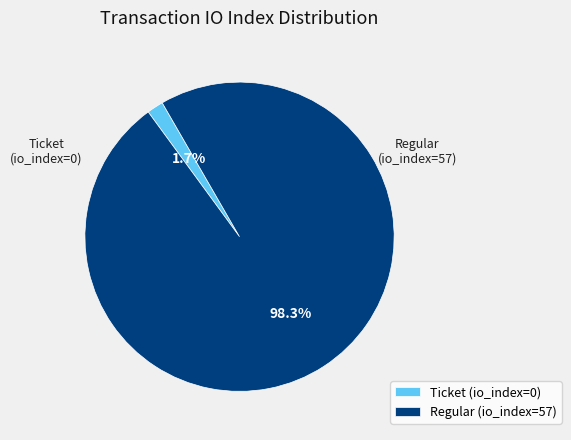

Which slice is the largest?

Regular (io_index=57)